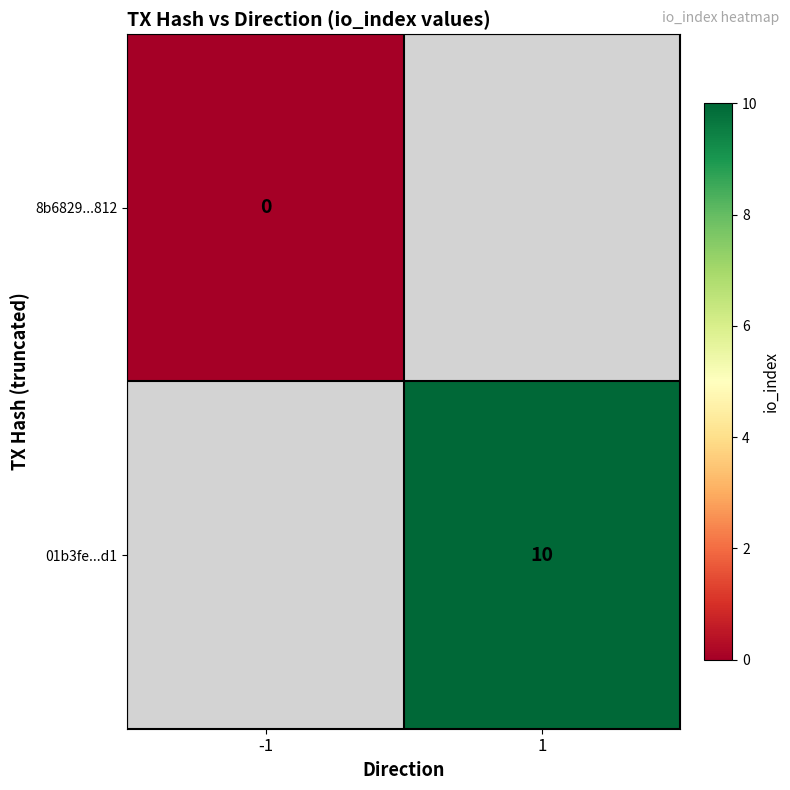

The value of 01b3fe...d1 at 1 is 2. True or false?

False